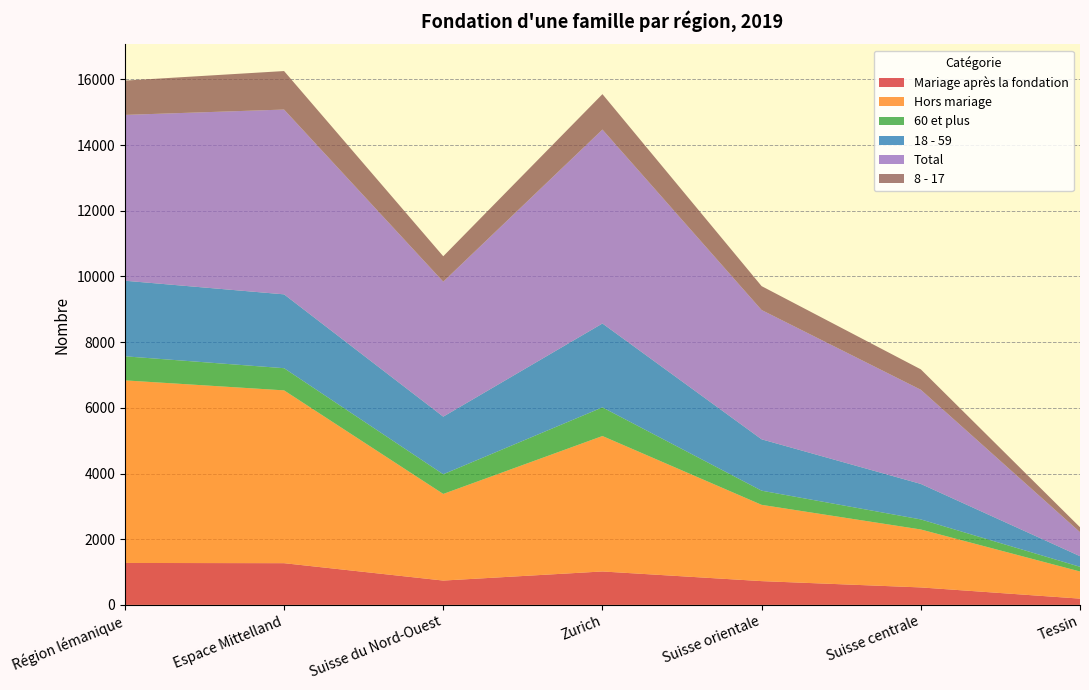

Reading right to left, list all the values displayed in this chart.

Mariage après la fondation: 191	532	724	1018	741	1270	1277
Hors mariage: 826	1764	2322	4123	2637	5261	5558
60 et plus: 143	306	431	872	599	675	733
18 - 59: 323	1081	1564	2554	1754	2248	2301
Total: 732	2867	3936	5904	4109	5626	5048
8 - 17: 149	621	727	1078	773	1172	1044